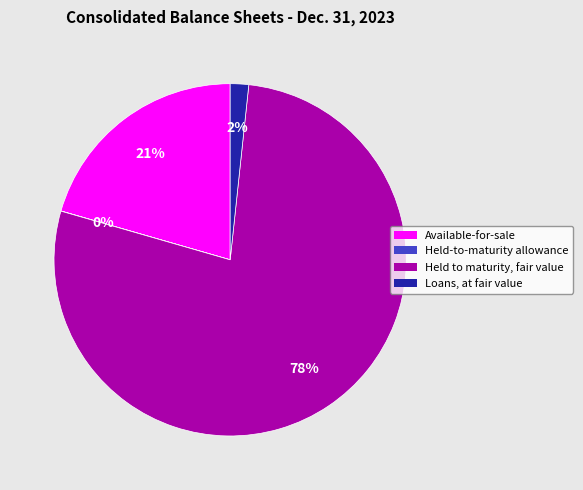

To the nearest percent, what is the average slice percentage?

25%